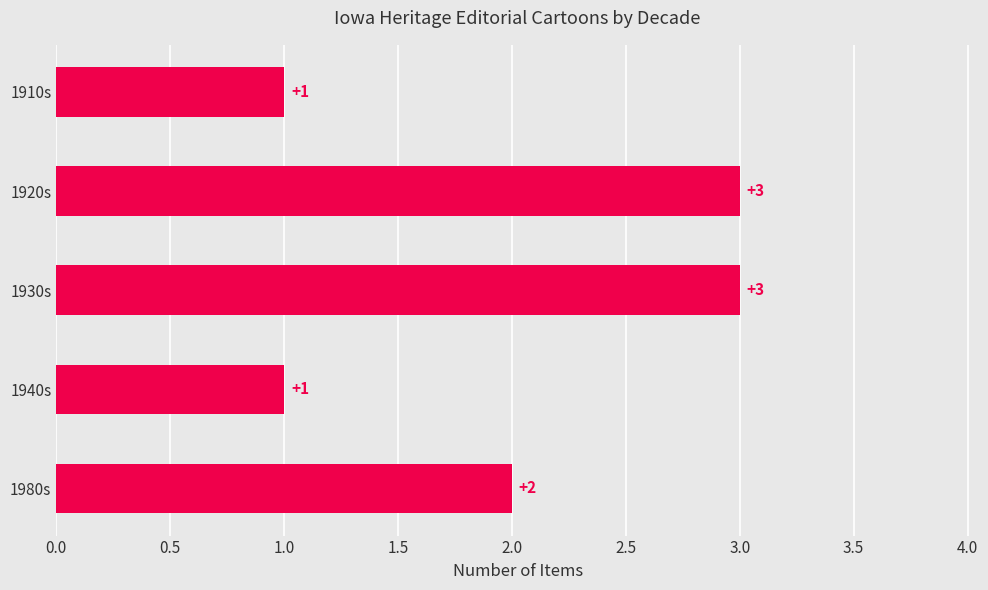

Where is the data nearest to the value 2?

1980s